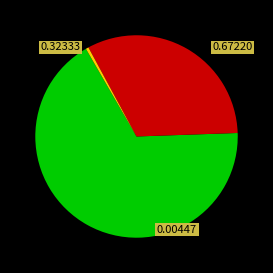

Is there any slice that represents more than half of the pie?

Yes